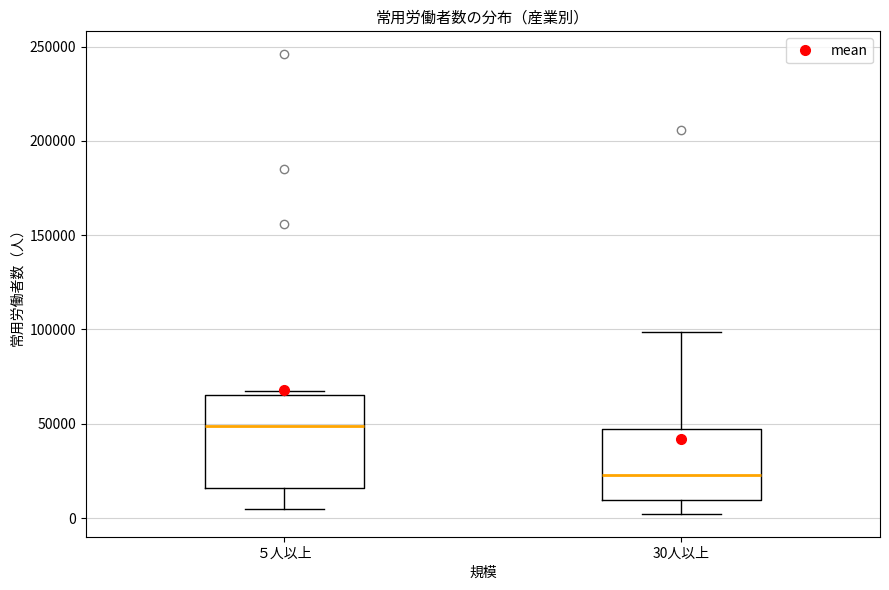

Where does the lower whisker of the box for 30人以上 end on the y-axis? The values are not printed on the chart, so give them approximately, as read against the axis.

0